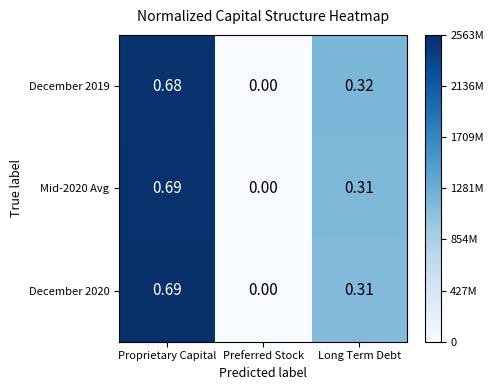

List the labels in order of December 2020 value, largest first.

Proprietary Capital, Long Term Debt, Preferred Stock